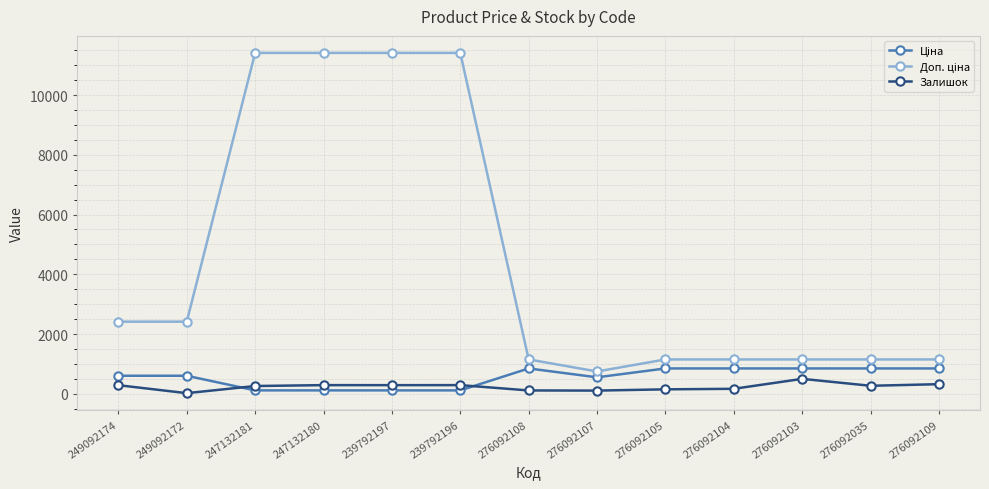

What is the difference between the second highest and minimum values in the Залишок series?

301.0